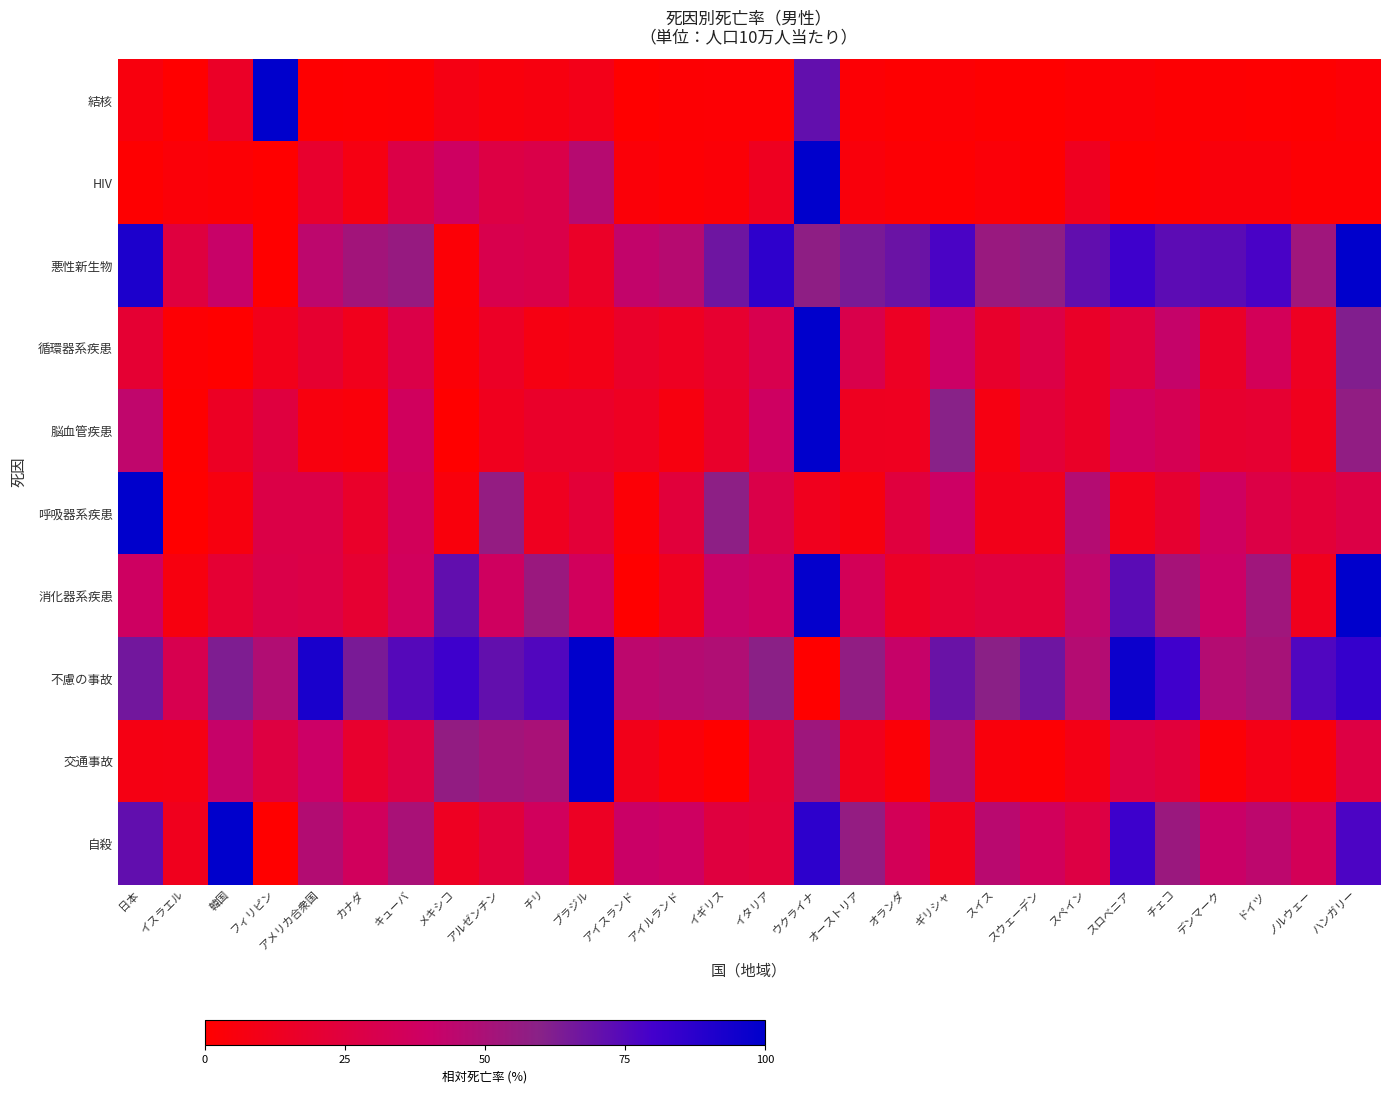

At which category is the sum across all series the highest?

ウクライナ